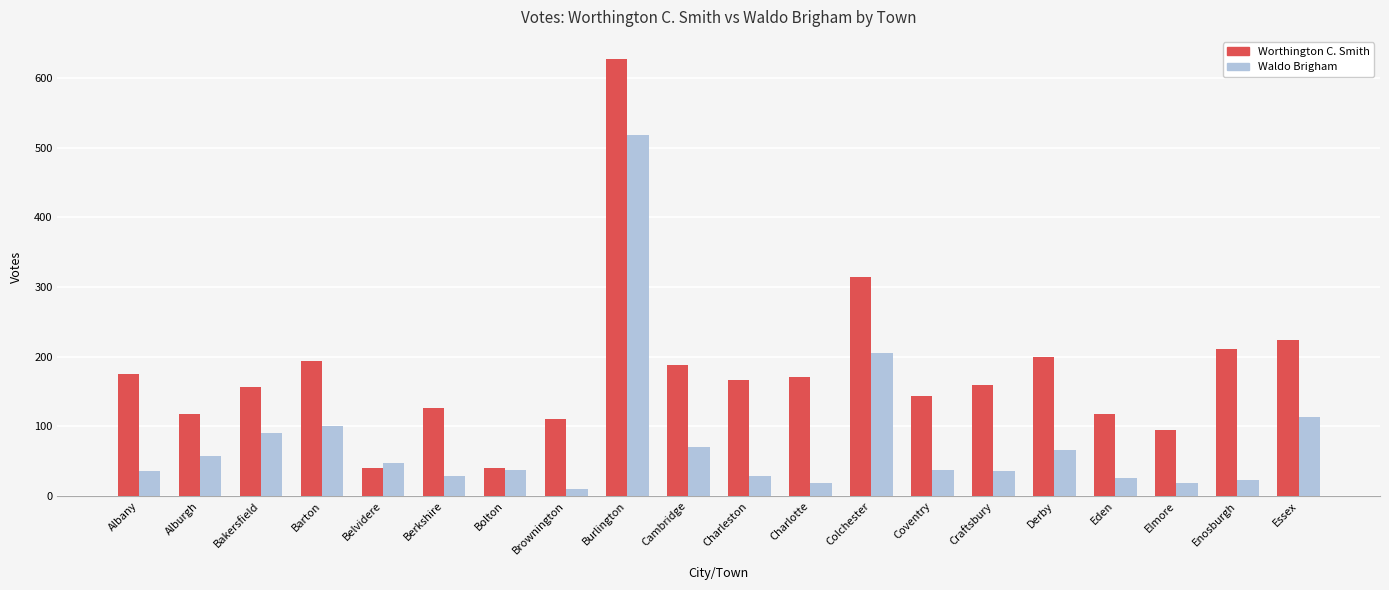

At Bakersfield, list the series in order from smallest to largest.

Waldo Brigham, Worthington C. Smith